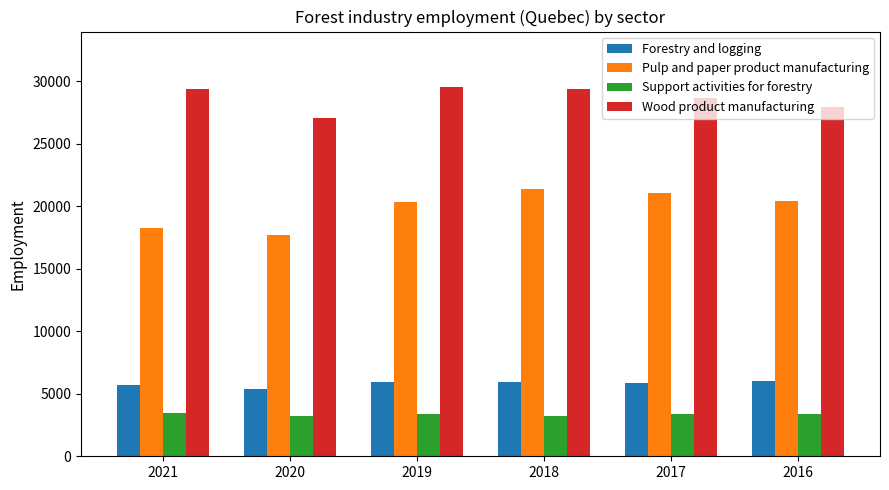

What is the total value across all series at 2016?

57780